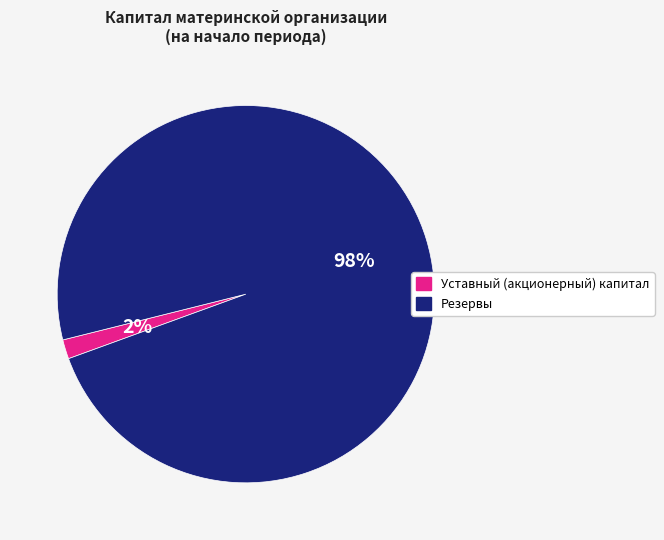

Is it true that Уставный (акционерный) капитал is 12% of the pie?

False